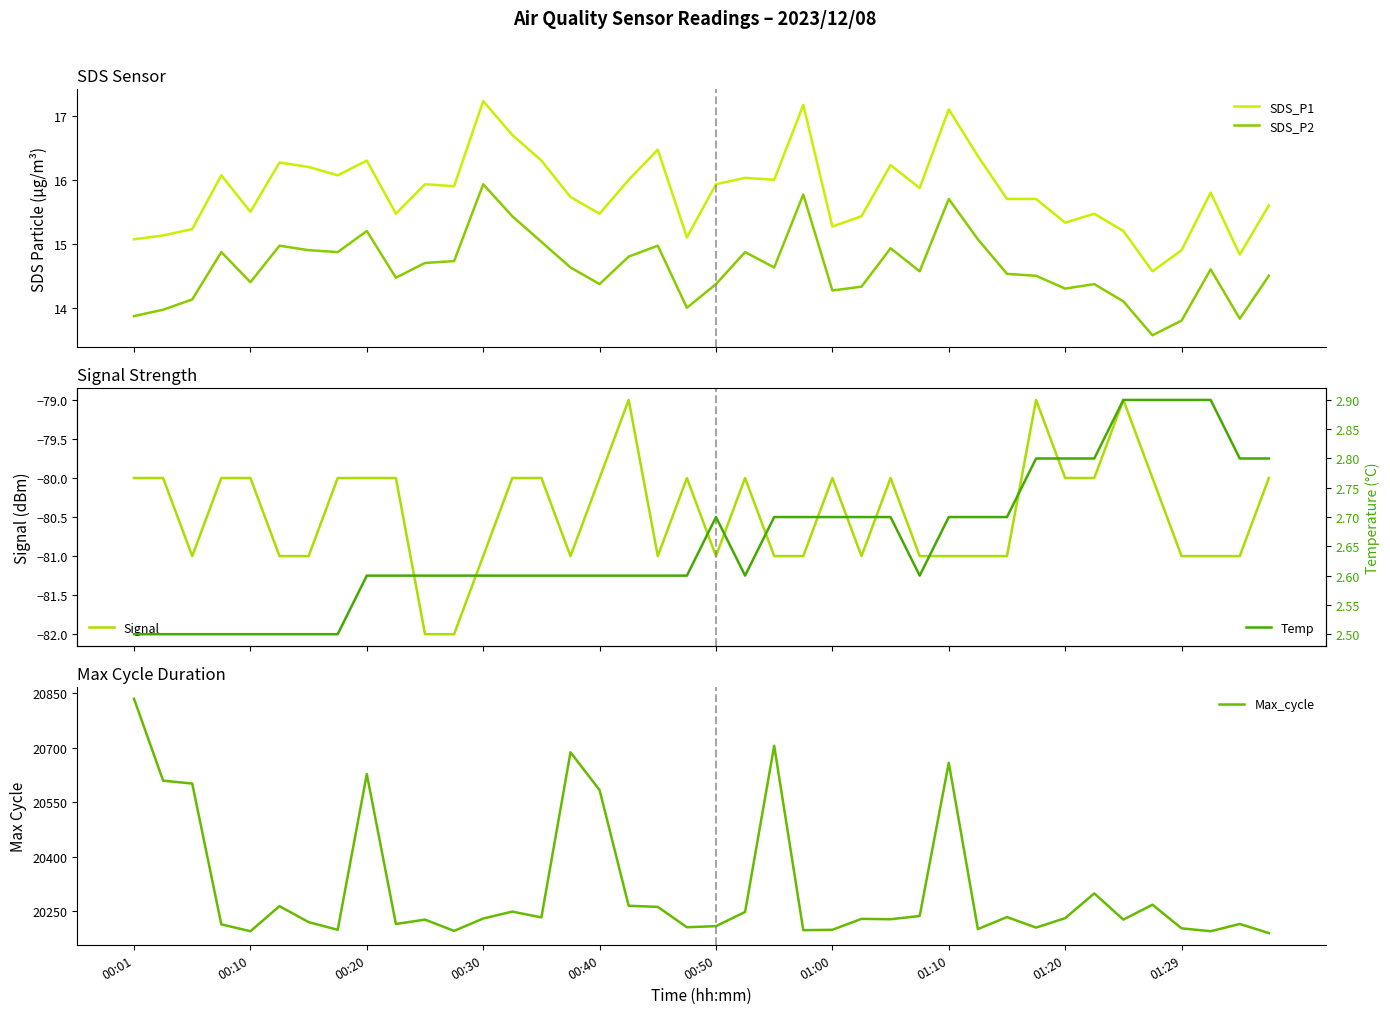

How many interior local peaks does the Max_cycle series have?

12